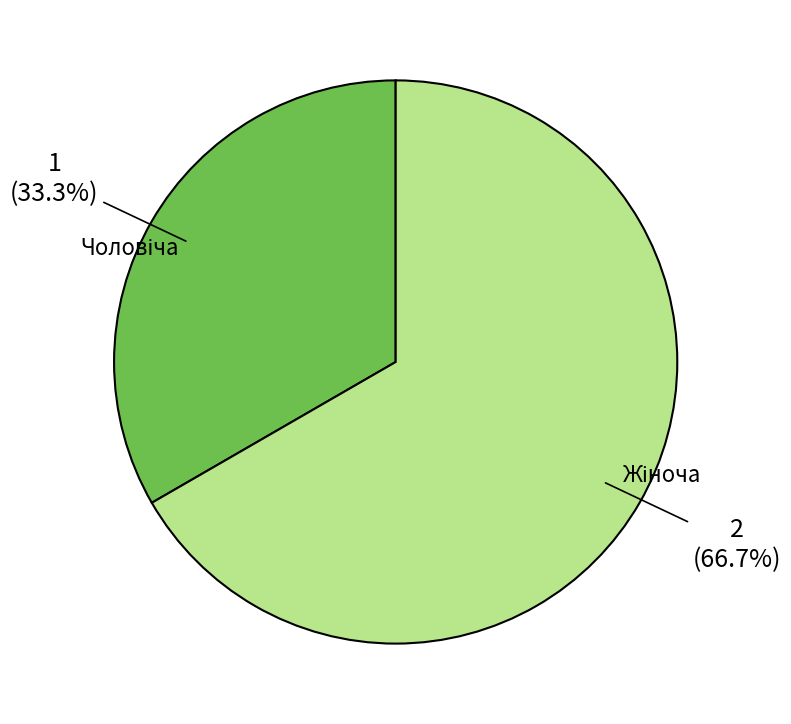

Is there a majority slice in this chart?

Yes